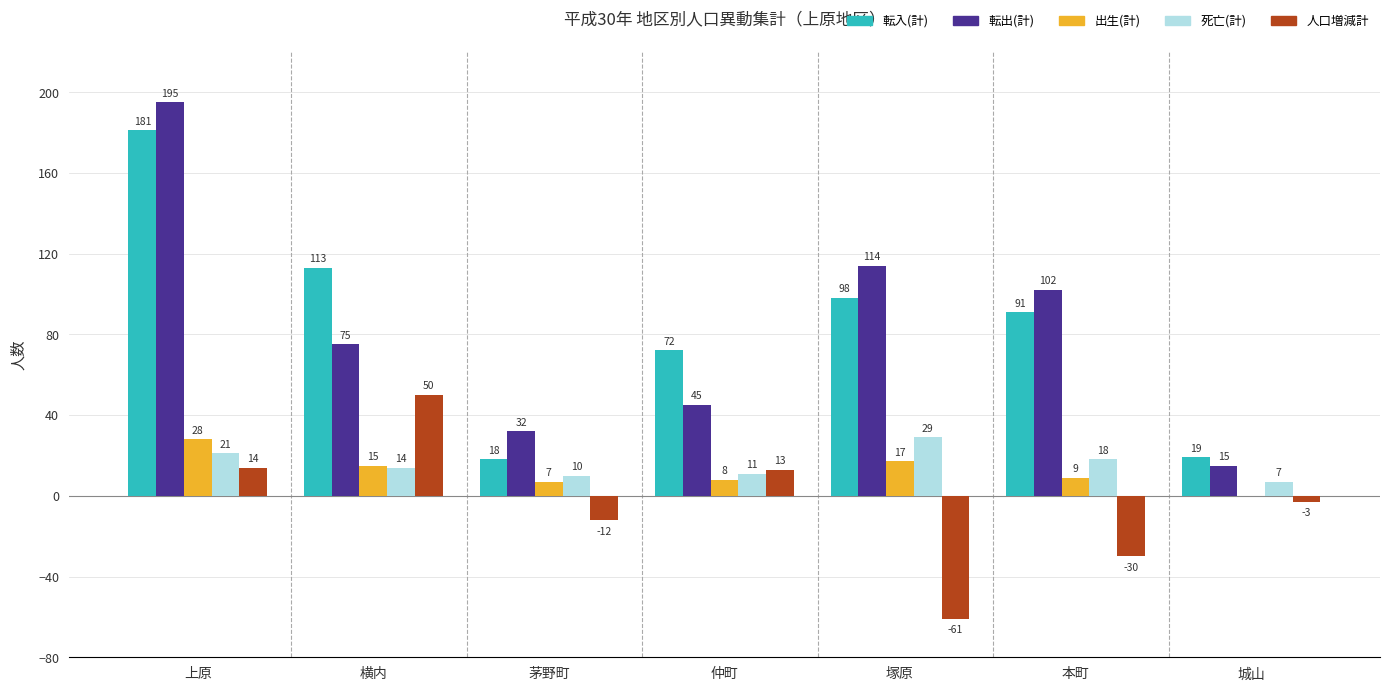

Which category has the highest value in the 転出(計) series?

上原